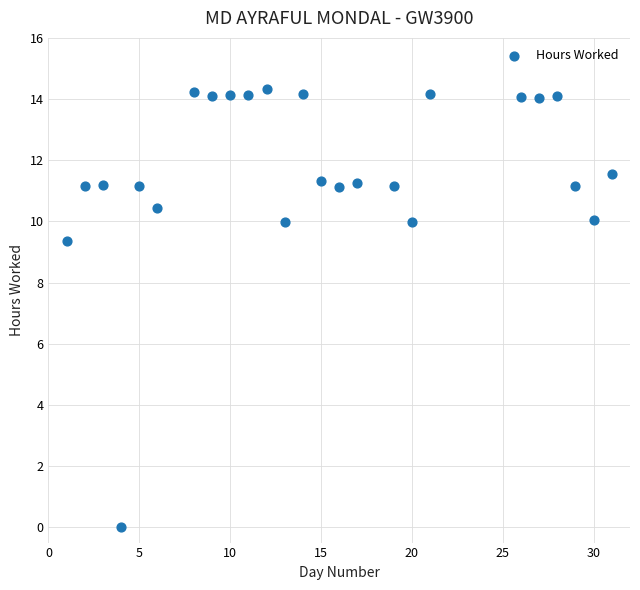

What is the range of X values (max minus min)?

30.0